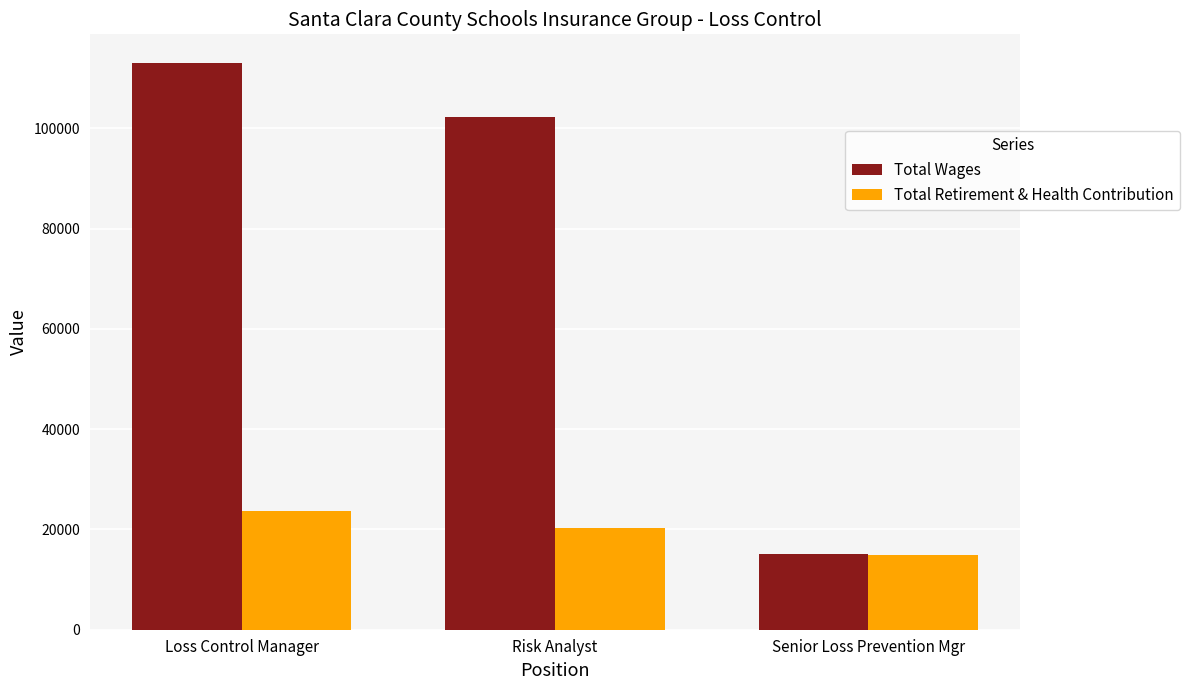

Which series changed the most between Risk Analyst and Senior Loss Prevention Mgr?

Total Wages